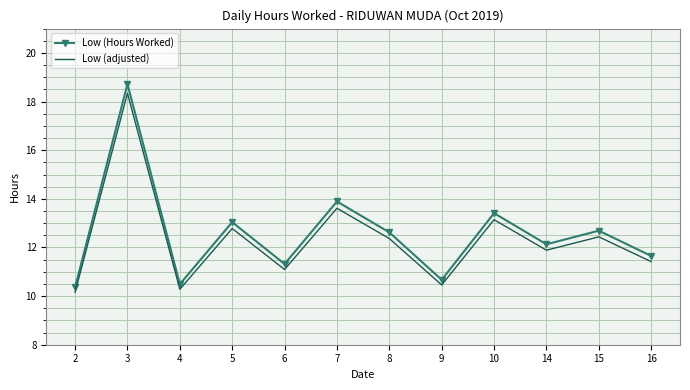

Is it true that Low (adjusted) equals 10.2 at 2?

True